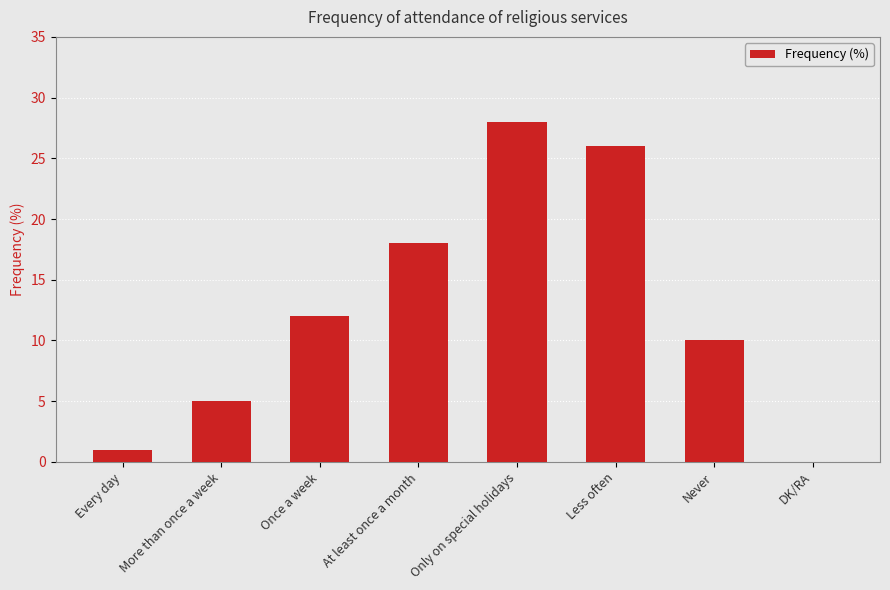

What is the sum of the values at Less often and DK/RA?

26